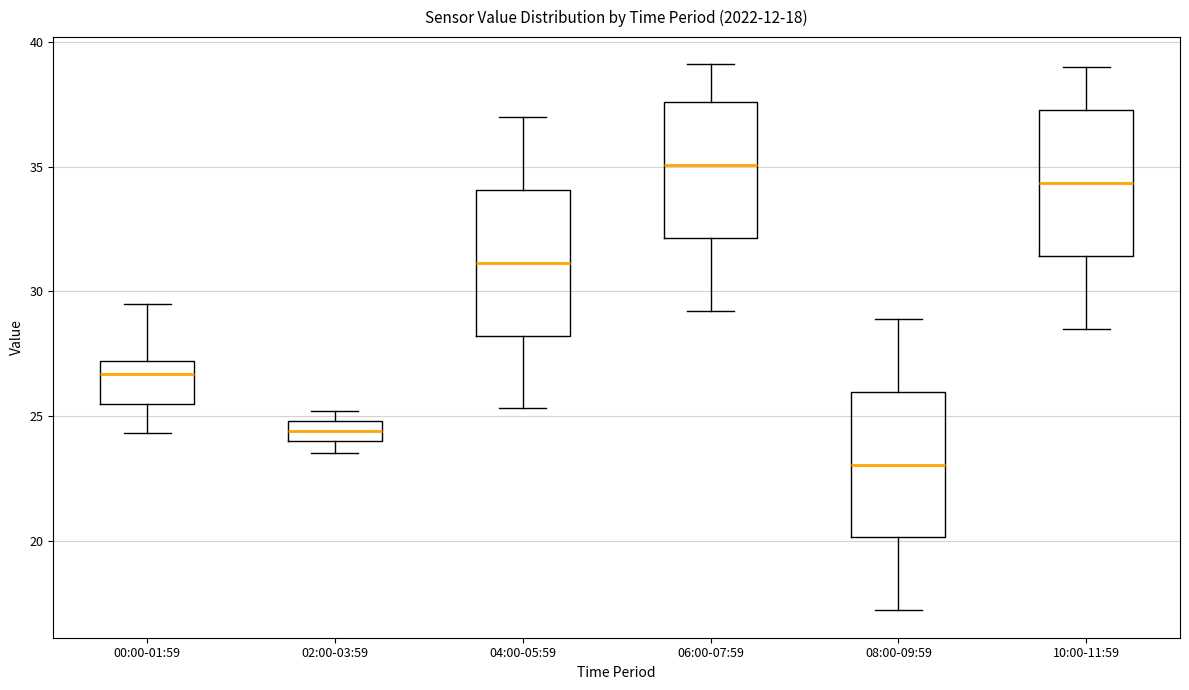

Which box's median line is the highest?

06:00-07:59